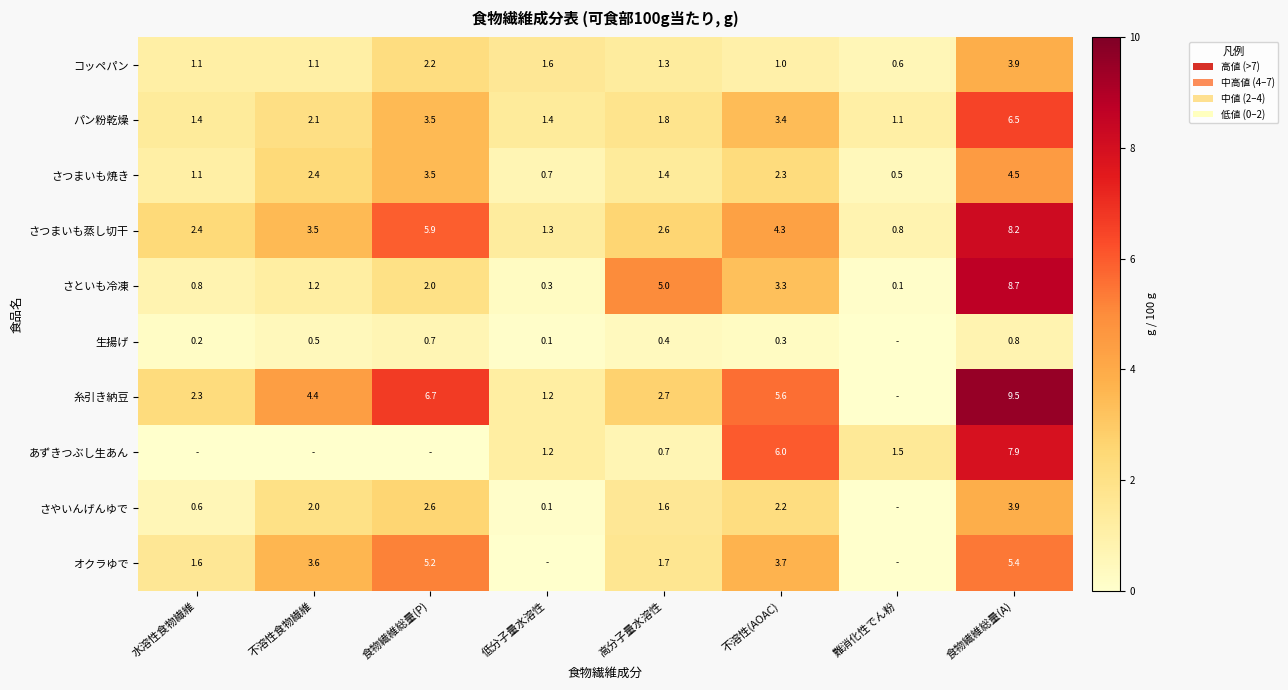

Where is コッペパン nearest to the value 2?

食物繊維総量(P)